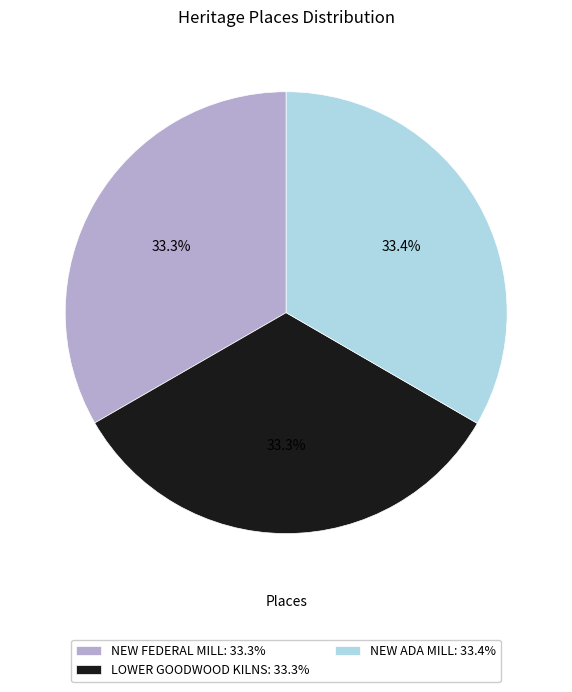

Combined, do NEW ADA MILL and NEW FEDERAL MILL account for over 50%?

Yes